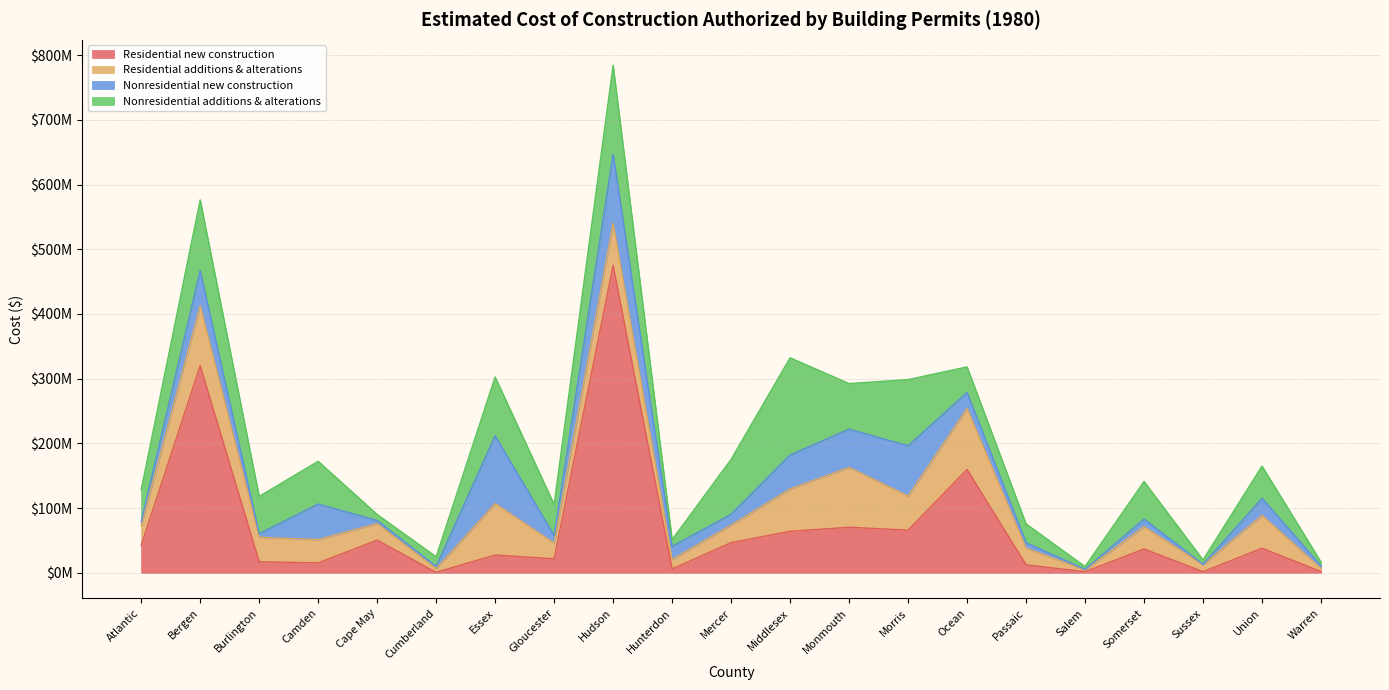

Reading left to right, transcribe all the data shown in this chart.

Residential new construction: Atlantic=42591622	Bergen=320096940	Burlington=17160895	Camden=15341565	Cape May=50548892	Cumberland=822561	Essex=27593277	Gloucester=21739708	Hudson=475202718	Hunterdon=6008289	Mercer=46713843	Middlesex=64162749	Monmouth=70433449	Morris=66026147	Ocean=159736949	Passaic=12381808	Salem=1769039	Somerset=36879412	Sussex=1825433	Union=38009228	Warren=2026584
Residential additions & alterations: Atlantic=30373154	Bergen=92509204	Burlington=37843340	Camden=36040574	Cape May=25597786	Cumberland=5728048	Essex=79489941	Gloucester=24159462	Hudson=65092628	Hunterdon=14671935	Mercer=27141679	Middlesex=65544491	Monmouth=92473516	Morris=52768034	Ocean=94293761	Passaic=25807300	Salem=2719782	Somerset=34383781	Sussex=10645922	Union=50960443	Warren=4613705
Nonresidential new construction: Atlantic=5941942	Bergen=54345703	Burlington=5373391	Camden=54863632	Cape May=4721230	Cumberland=3397622	Essex=104761405	Gloucester=11704394	Hudson=106867500	Hunterdon=20191649	Mercer=16733436	Middlesex=52488699	Monmouth=59142732	Morris=77567895	Ocean=24695925	Passaic=8463050	Salem=833250	Somerset=11850504	Sussex=613055	Union=26199247	Warren=4161075
Nonresidential additions & alterations: Atlantic=49292822	Bergen=109363716	Burlington=57711183	Camden=66135530	Cape May=9342423	Cumberland=14914639	Essex=90764462	Gloucester=48019314	Hudson=137222588	Hunterdon=10412000	Mercer=84797825	Middlesex=150133010	Monmouth=70385094	Morris=102265180	Ocean=39536970	Passaic=29015980	Salem=4372768	Somerset=58054274	Sussex=6962175	Union=49800585	Warren=5966281